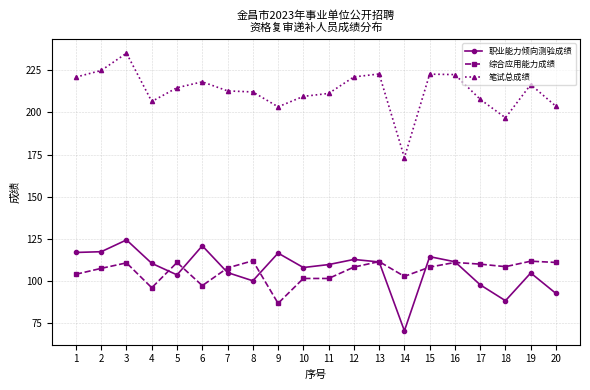

Which series has the widest spread of values?

笔试总成绩